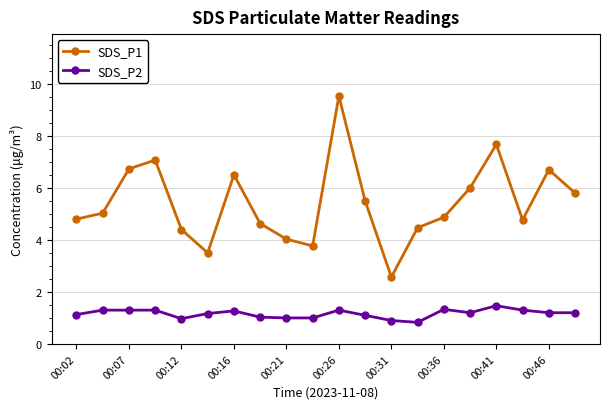

What is the minimum value for SDS_P1?

2.6